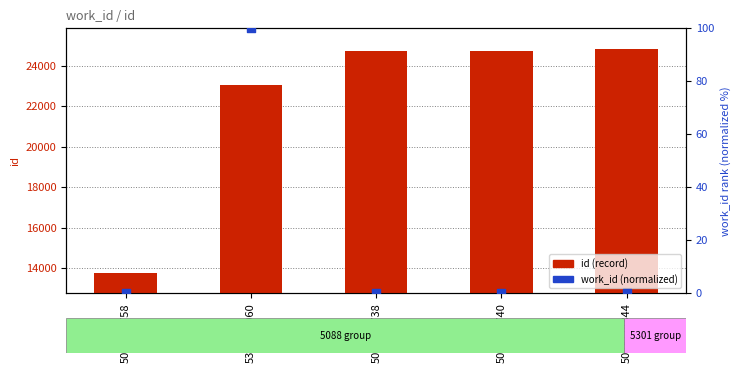

Which series has the largest total across all categories?

id (record)